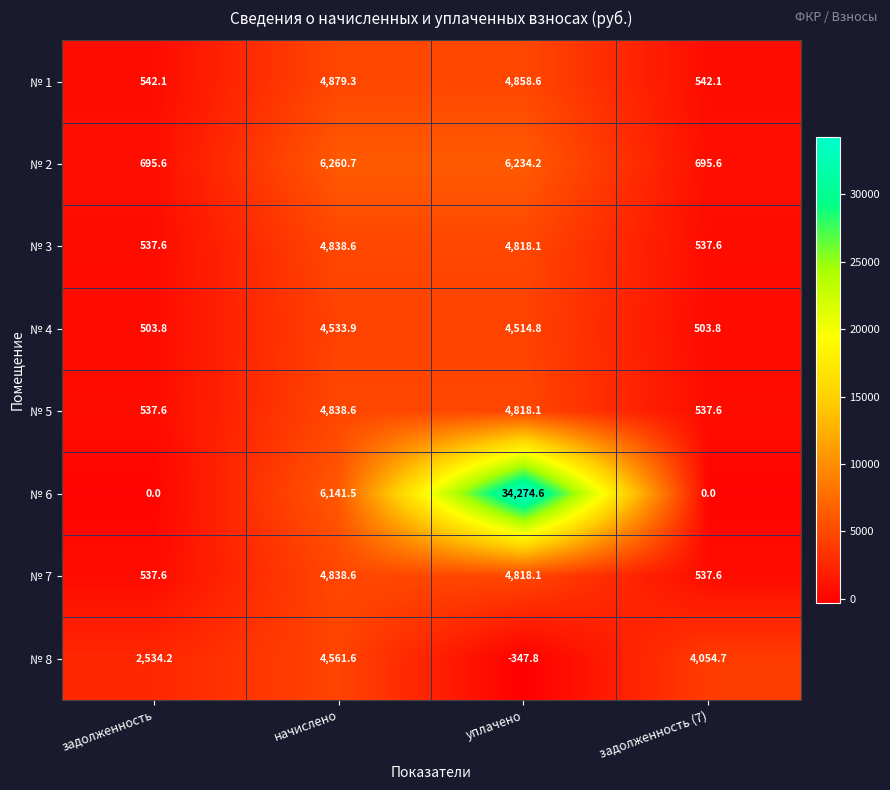

How many values in the № 3 series are below 4818?

2